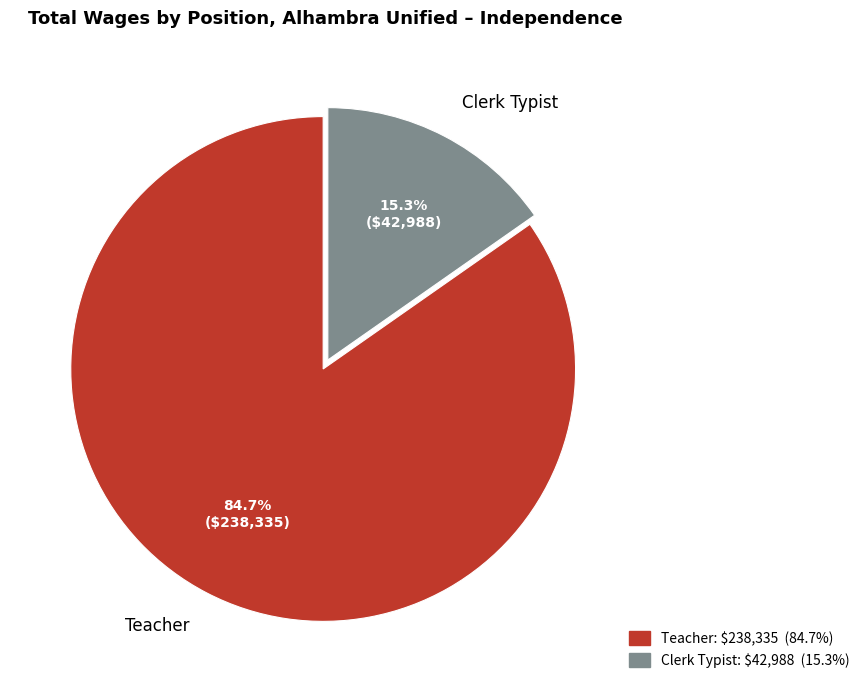

What percentage do Clerk Typist and Teacher together represent?

100.0%